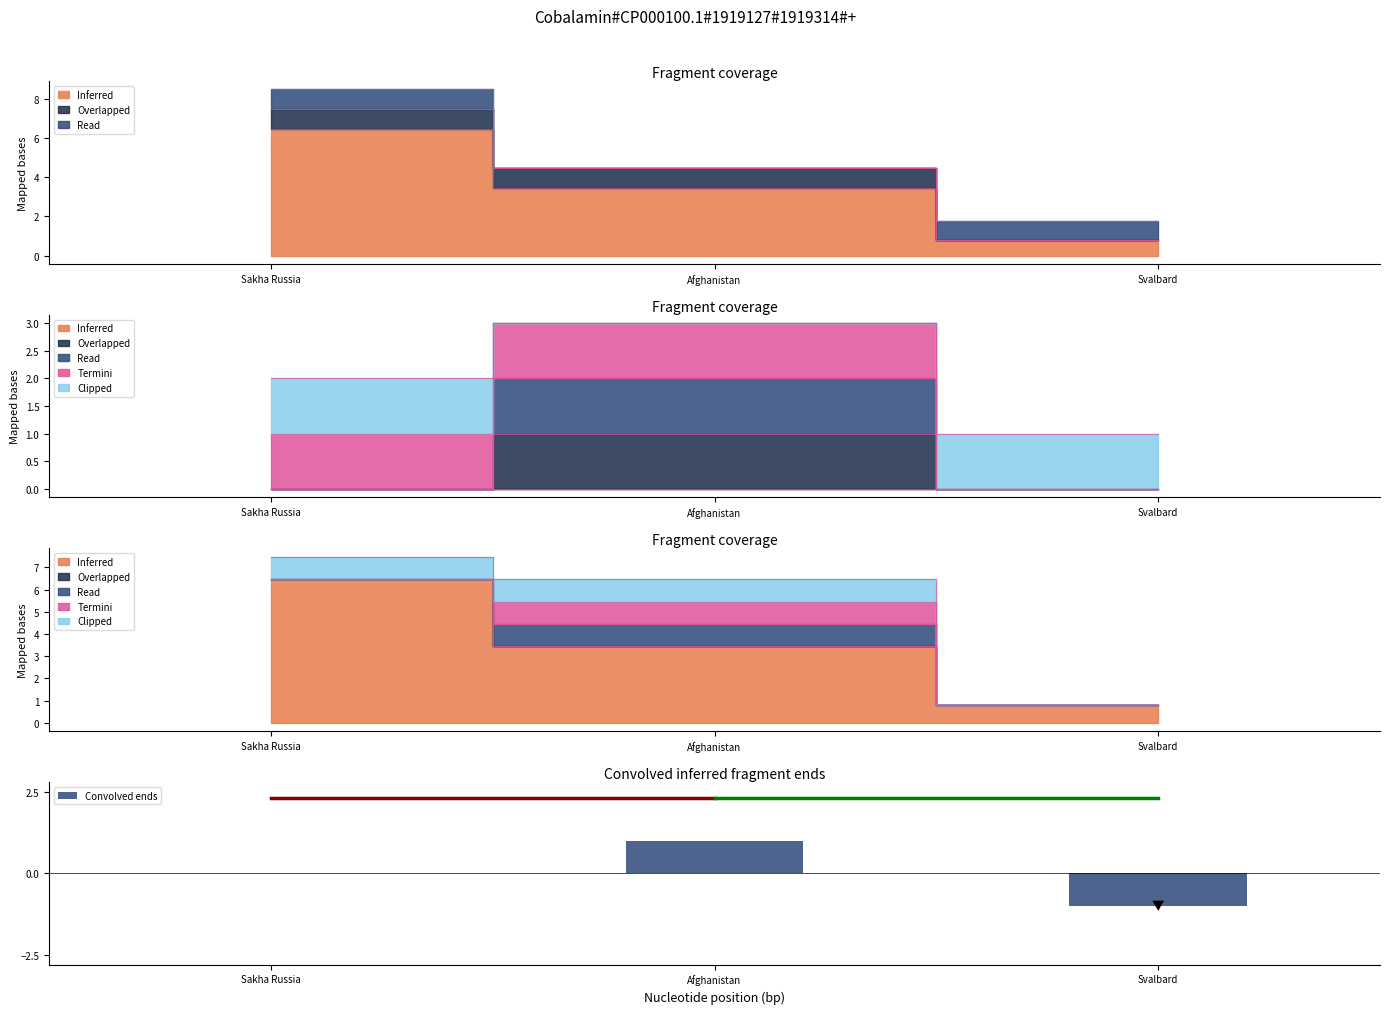

How many values are below zero?

1